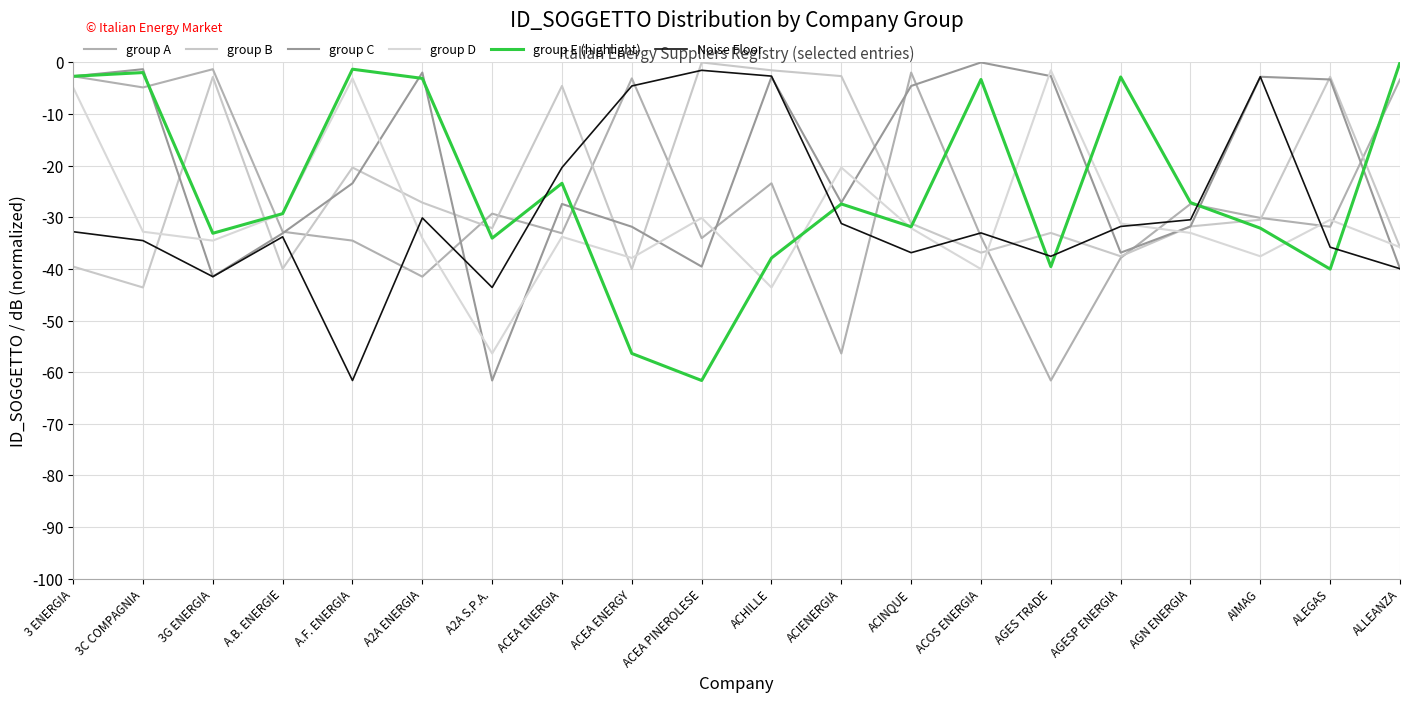

Which label corresponds to the smallest value in the chart?

AGES TRADE